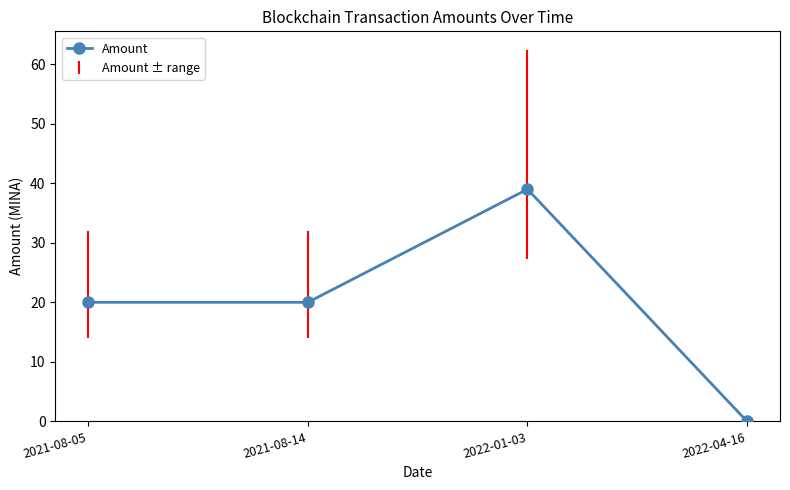

How many interior local peaks (higher than both neighbors) does the data have?

1